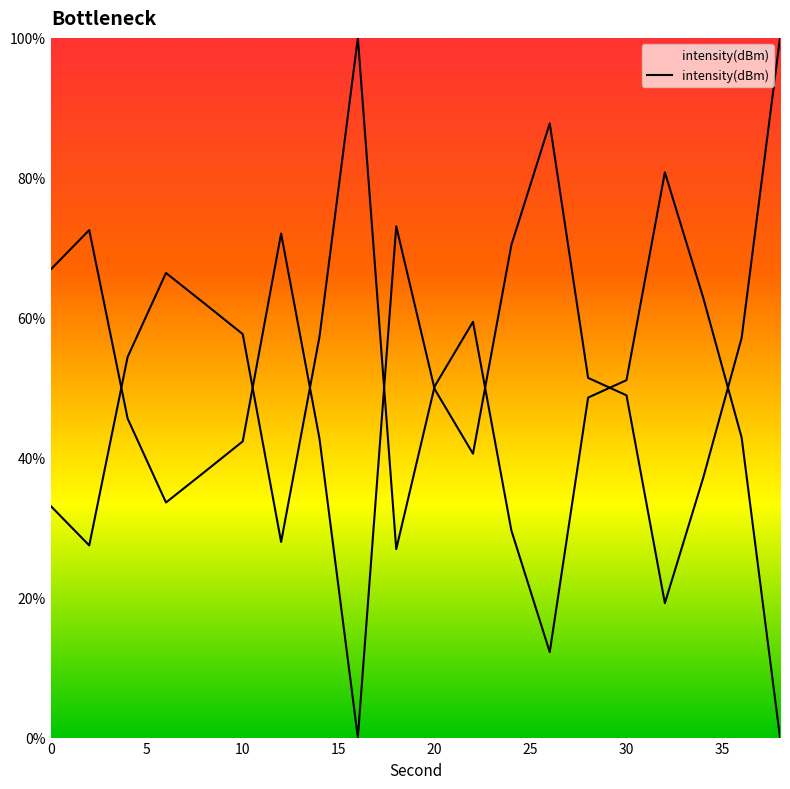

What is the difference between the maximum and second lowest values?

80.8